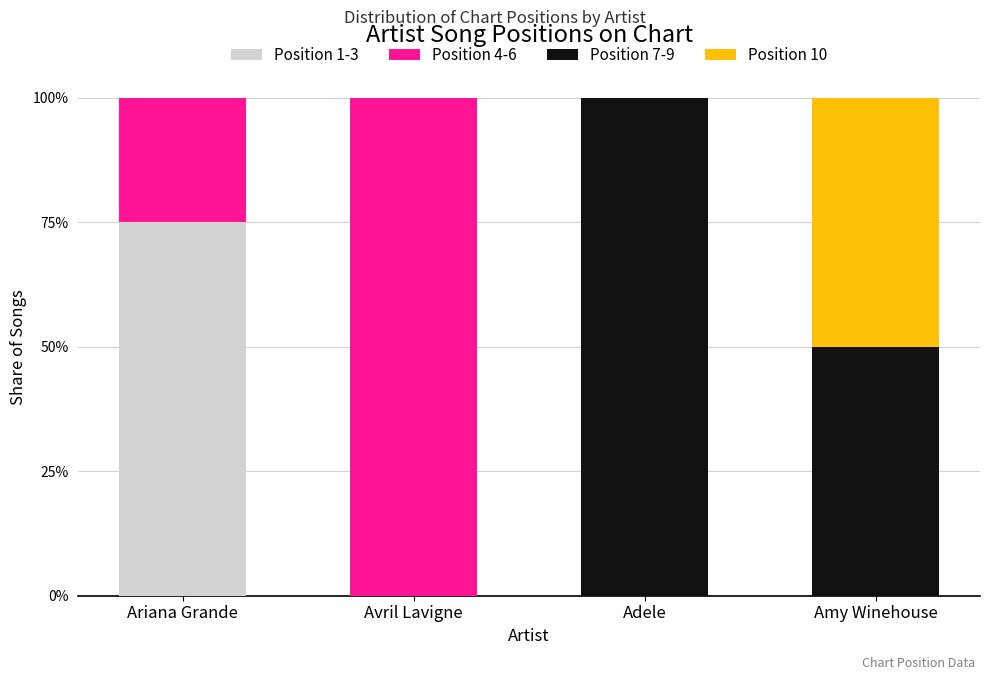

Are the bars grouped side by side (vs. stacked)?

No